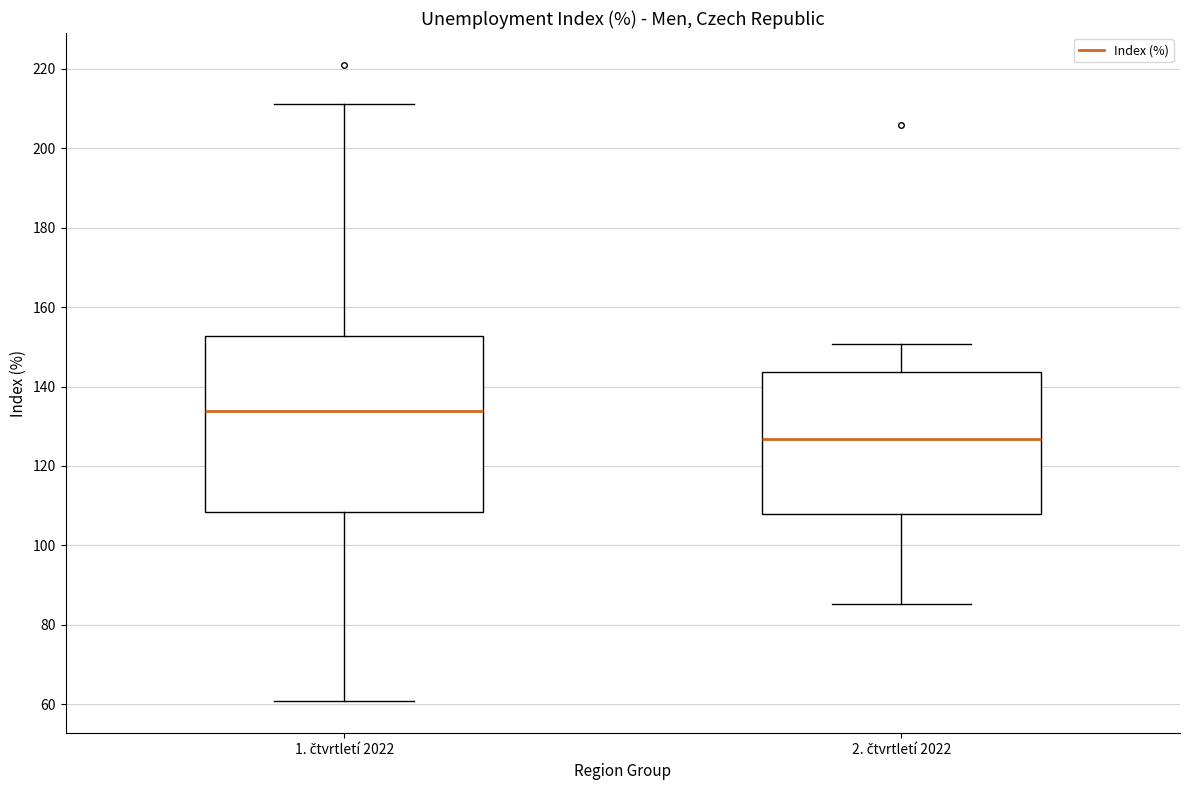

Which box has the highest median line?

1. čtvrtletí 2022